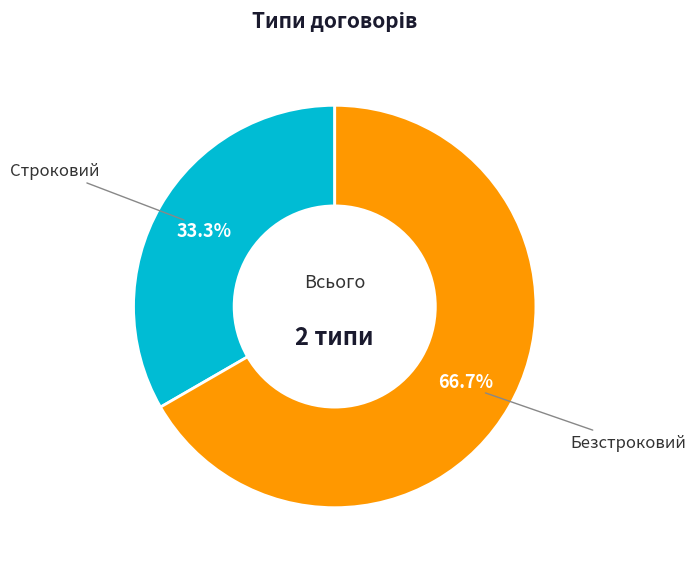

To the nearest percent, what percentage of the pie is Безстроковий?

67%